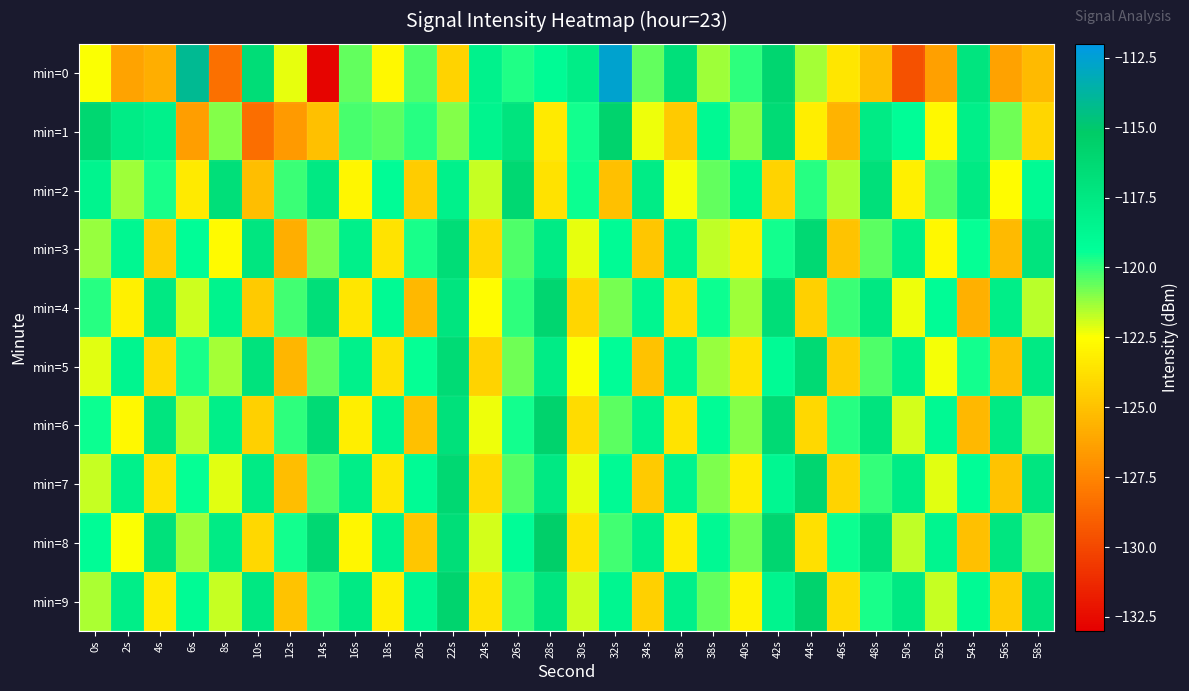

Reading left to right, what are all the values shown in this chart?

min=0: 0s=-122.4	2s=-126.2	4s=-125.8	6s=-114.1	8s=-128.4	10s=-116.6	12s=-122.2	14s=-132.8	16s=-120.6	18s=-122.8	20s=-120.3	22s=-124.3	24s=-118.4	26s=-119.8	28s=-119.1	30s=-117.9	32s=-112.6	34s=-120.5	36s=-116.9	38s=-121.3	40s=-119.9	42s=-116.1	44s=-121.4	46s=-123.5	48s=-125.2	50s=-129.6	52s=-126.4	54s=-117.3	56s=-126.3	58s=-125.3
min=1: 0s=-116.1	2s=-117.9	4s=-118.3	6s=-126.5	8s=-121.0	10s=-128.4	12s=-126.7	14s=-125.1	16s=-120.2	18s=-120.5	20s=-119.8	22s=-121.0	24s=-118.5	26s=-117.2	28s=-123.4	30s=-119.6	32s=-115.8	34s=-122.3	36s=-124.7	38s=-118.9	40s=-121.1	42s=-116.5	44s=-123.2	46s=-125.6	48s=-117.8	50s=-119.3	52s=-122.8	54s=-118.1	56s=-120.7	58s=-124.2
min=2: 0s=-118.5	2s=-121.3	4s=-119.7	6s=-123.4	8s=-116.8	10s=-125.2	12s=-120.1	14s=-117.6	16s=-122.9	18s=-119.2	20s=-124.6	22s=-118.3	24s=-121.8	26s=-116.2	28s=-123.7	30s=-119.5	32s=-125.1	34s=-117.9	36s=-122.4	38s=-120.6	40s=-118.7	42s=-124.3	44s=-119.8	46s=-121.5	48s=-116.9	50s=-123.1	52s=-120.4	54s=-117.7	56s=-122.6	58s=-119.0
min=3: 0s=-121.2	2s=-118.8	4s=-124.5	6s=-119.3	8s=-122.7	10s=-117.4	12s=-125.8	14s=-120.9	16s=-118.2	18s=-123.6	20s=-119.7	22s=-116.6	24s=-124.1	26s=-120.3	28s=-117.8	30s=-122.2	32s=-119.1	34s=-124.8	36s=-118.5	38s=-121.7	40s=-123.3	42s=-119.6	44s=-116.3	46s=-124.9	48s=-120.5	50s=-118.1	52s=-122.8	54s=-119.4	56s=-125.3	58s=-117.2
min=4: 0s=-119.8	2s=-123.1	4s=-117.6	6s=-121.9	8s=-118.4	10s=-124.7	12s=-120.2	14s=-116.8	16s=-123.5	18s=-119.0	20s=-125.4	22s=-117.3	24s=-122.6	26s=-119.9	28s=-116.1	30s=-124.2	32s=-120.8	34s=-118.7	36s=-123.9	38s=-119.5	40s=-121.3	42s=-116.7	44s=-124.4	46s=-120.1	48s=-117.5	50s=-122.3	52s=-119.2	54s=-125.7	56s=-118.0	58s=-121.6
min=5: 0s=-122.1	2s=-118.6	4s=-124.0	6s=-119.7	8s=-121.4	10s=-117.1	12s=-125.5	14s=-120.6	16s=-118.3	18s=-123.8	20s=-119.4	22s=-116.5	24s=-124.3	26s=-120.7	28s=-117.9	30s=-122.5	32s=-119.3	34s=-125.0	36s=-118.8	38s=-121.2	40s=-123.6	42s=-119.1	44s=-116.4	46s=-124.6	48s=-120.3	50s=-118.2	52s=-122.4	54s=-119.6	56s=-125.2	58s=-117.7
min=6: 0s=-119.5	2s=-122.8	4s=-117.3	6s=-121.6	8s=-118.1	10s=-124.4	12s=-119.9	14s=-116.5	16s=-123.2	18s=-118.7	20s=-125.1	22s=-117.0	24s=-122.3	26s=-119.6	28s=-115.8	30s=-123.9	32s=-120.5	34s=-118.4	36s=-123.6	38s=-119.2	40s=-121.0	42s=-116.4	44s=-124.1	46s=-119.8	48s=-117.2	50s=-122.0	52s=-118.9	54s=-125.4	56s=-117.7	58s=-121.3
min=7: 0s=-121.8	2s=-118.3	4s=-123.7	6s=-119.4	8s=-122.1	10s=-117.8	12s=-125.2	14s=-120.3	16s=-118.0	18s=-123.5	20s=-119.1	22s=-116.2	24s=-124.0	26s=-120.4	28s=-117.6	30s=-122.2	32s=-119.0	34s=-124.7	36s=-118.5	38s=-120.9	40s=-123.3	42s=-118.8	44s=-116.1	46s=-124.3	48s=-120.0	50s=-117.9	52s=-122.1	54s=-119.3	56s=-124.9	58s=-117.4
min=8: 0s=-119.2	2s=-122.5	4s=-117.0	6s=-121.3	8s=-117.8	10s=-124.1	12s=-119.6	14s=-116.2	16s=-122.9	18s=-118.4	20s=-124.8	22s=-116.7	24s=-122.0	26s=-119.3	28s=-115.5	30s=-123.6	32s=-120.2	34s=-118.1	36s=-123.3	38s=-118.9	40s=-120.7	42s=-116.1	44s=-123.8	46s=-119.5	48s=-116.9	50s=-121.7	52s=-118.6	54s=-125.1	56s=-117.4	58s=-121.0
min=9: 0s=-121.5	2s=-118.0	4s=-123.4	6s=-119.1	8s=-121.8	10s=-117.5	12s=-124.9	14s=-120.0	16s=-117.7	18s=-123.2	20s=-118.8	22s=-115.9	24s=-123.7	26s=-120.1	28s=-117.3	30s=-121.9	32s=-118.7	34s=-124.4	36s=-118.2	38s=-120.6	40s=-123.0	42s=-118.5	44s=-115.8	46s=-124.0	48s=-119.7	50s=-117.6	52s=-121.8	54s=-119.0	56s=-124.6	58s=-117.1